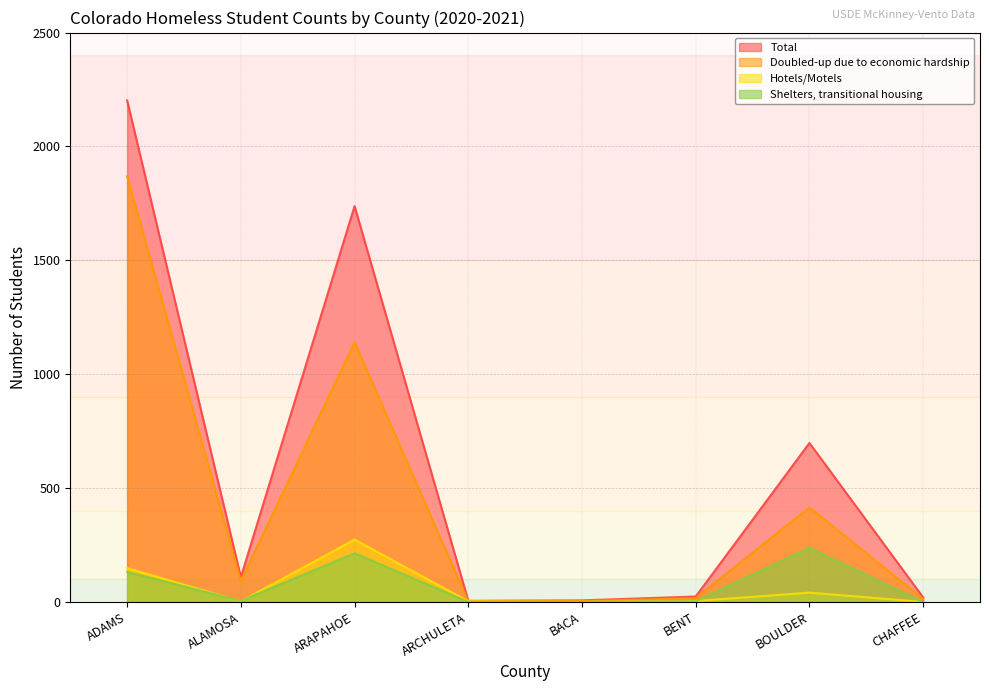

Does the chart display data point markers on the line(s)?

No